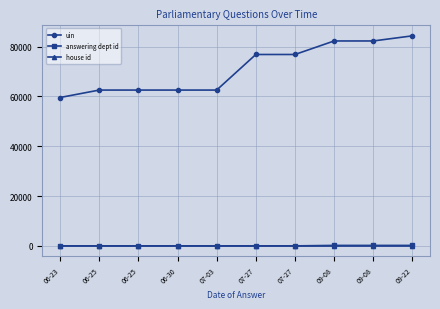

What is the difference between the highest and lowest values at 09-08?

82260